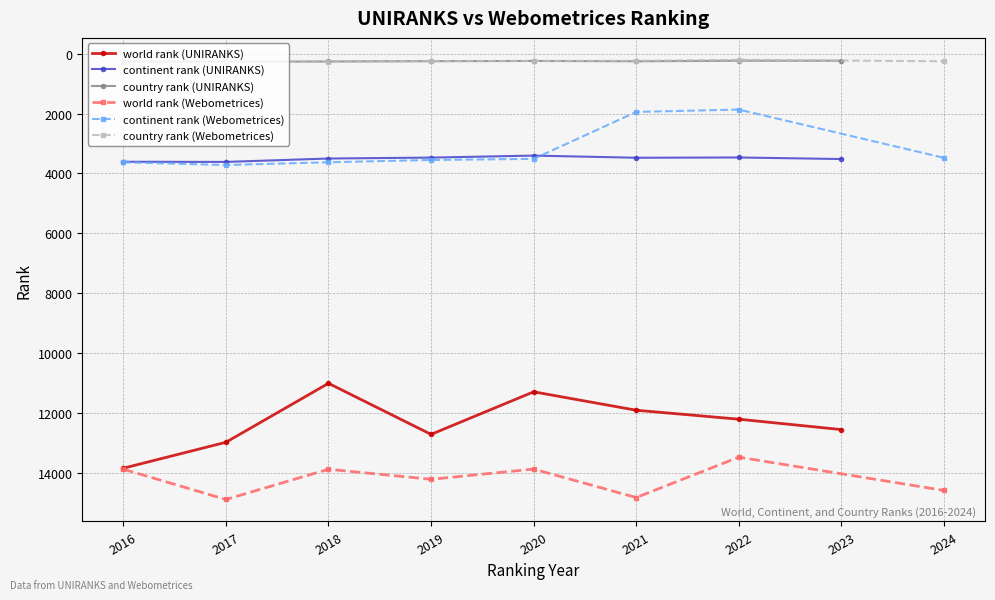

Is the value of country rank (UNIRANKS) at 2017 greater than the value of world rank (UNIRANKS) at 2018?

No